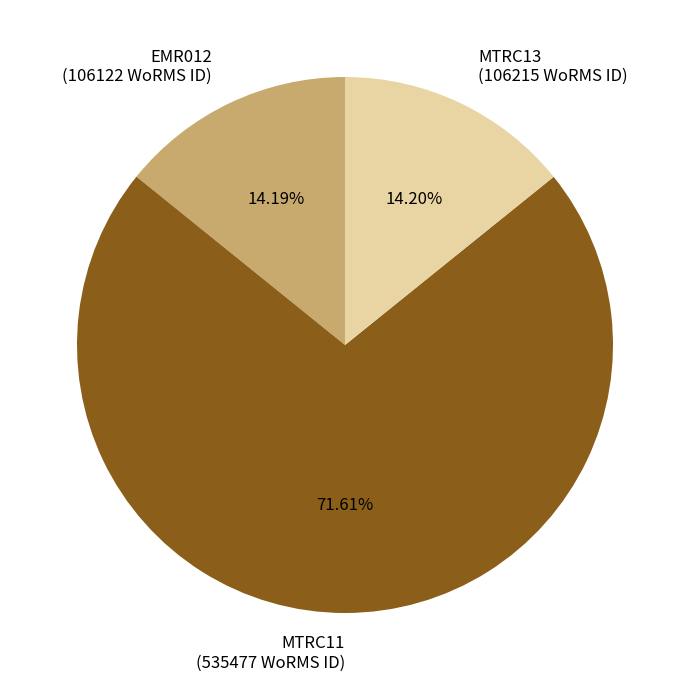

Which has a higher value, MTRC11 or MTRC13?

MTRC11